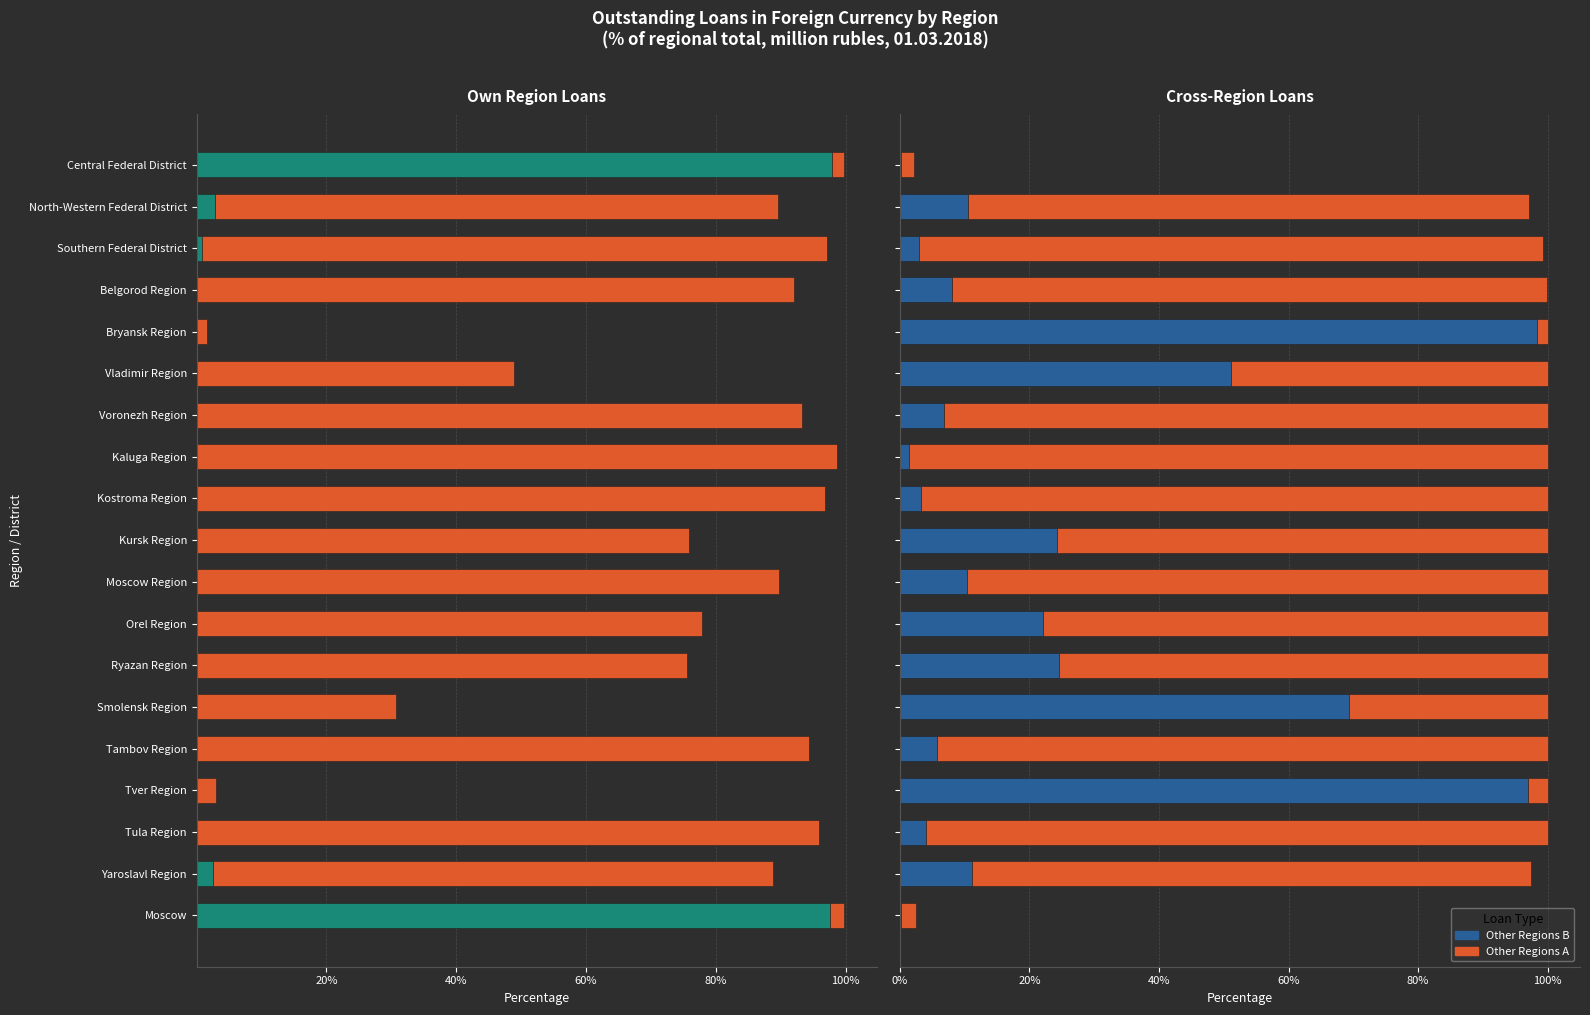

How many categories are shown in the chart?

19